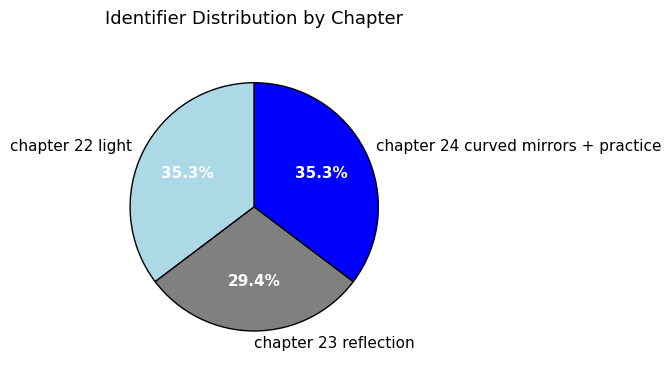

What percentage is NOT represented by chapter 23 reflection?

70.6%